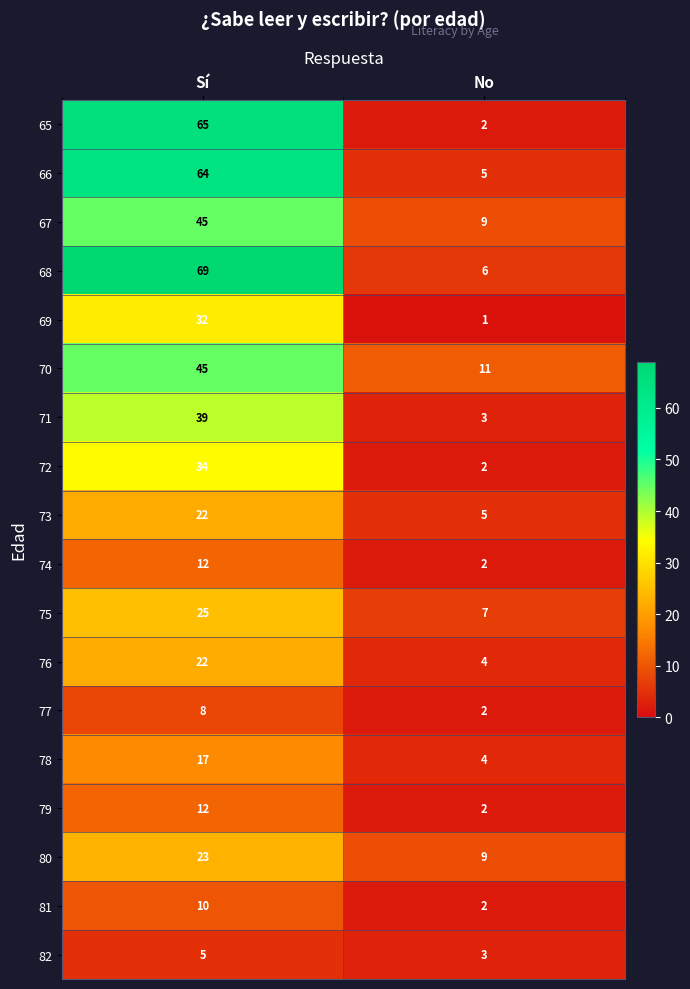

Which series has the largest total across all categories?

68